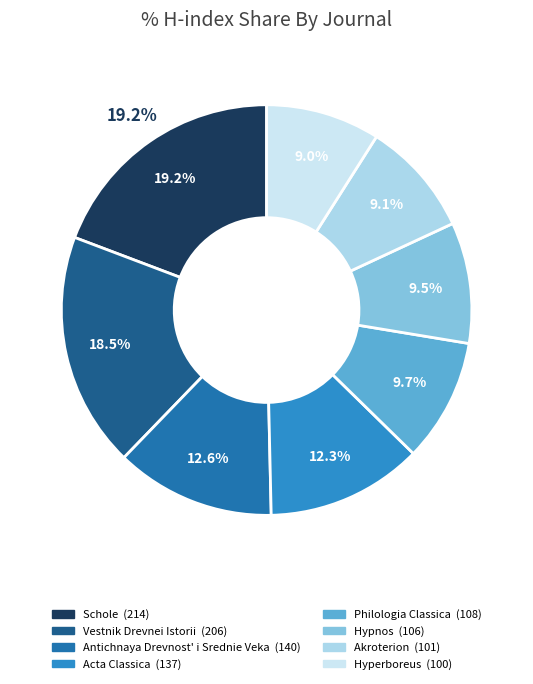

Which has a higher value, Antichnaya Drevnost' i Srednie Veka or Vestnik Drevnei Istorii?

Vestnik Drevnei Istorii